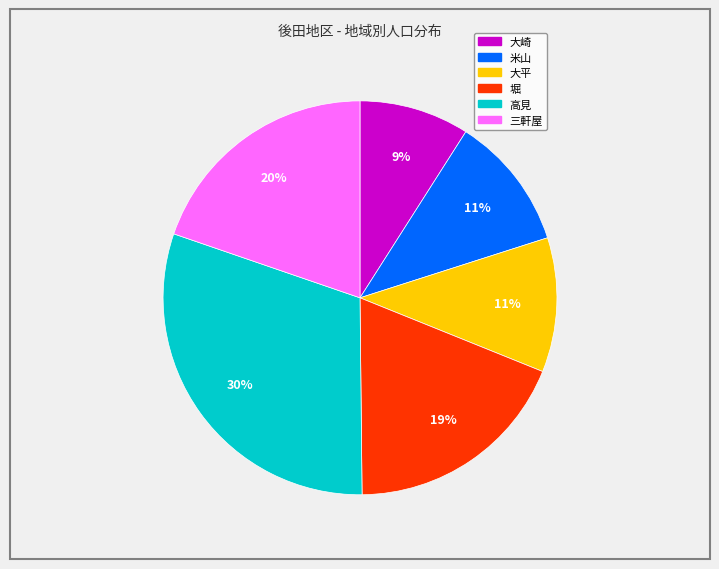

True or false: 高見 accounts for 30% of the total.

True